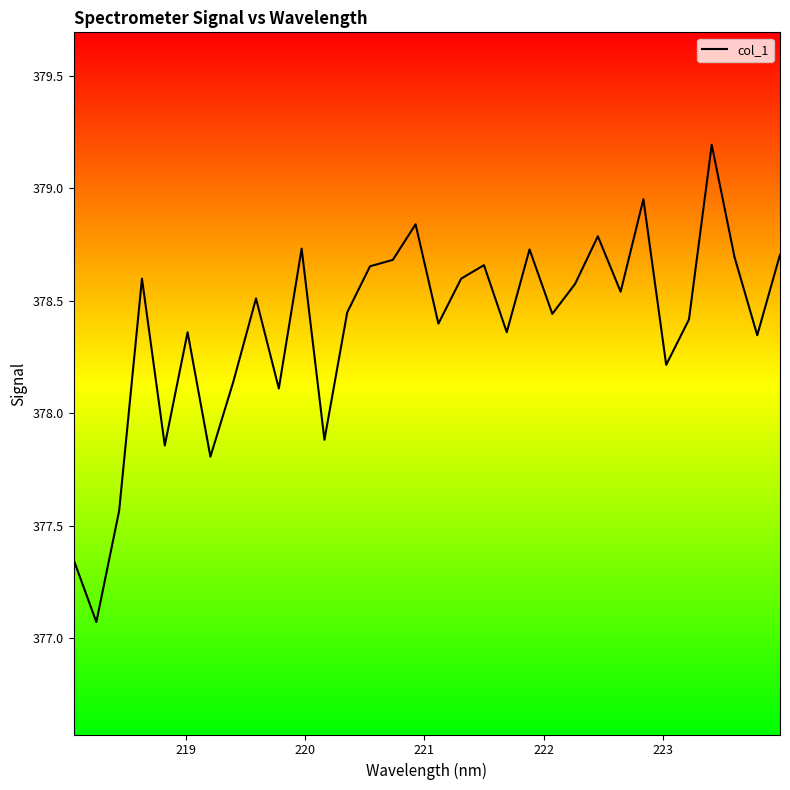

How many lines are shown in the chart?

1